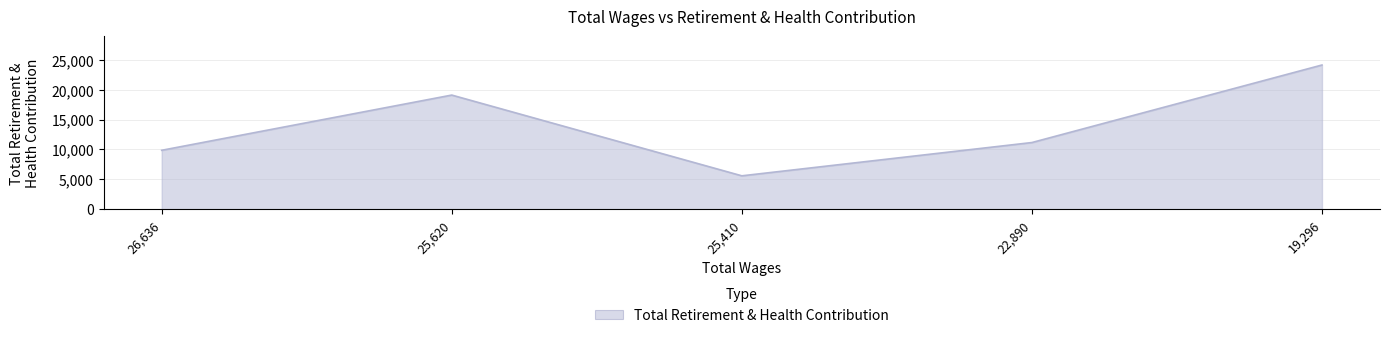

What is the smallest value displayed?

5590